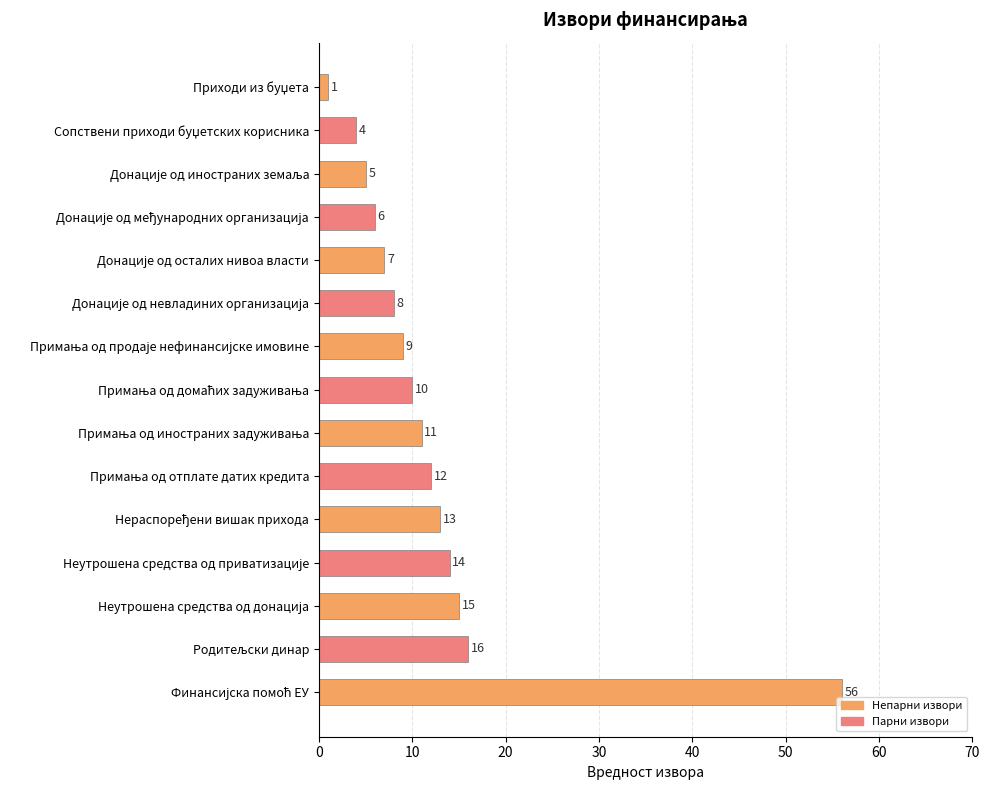

What is the sum of all values?

187